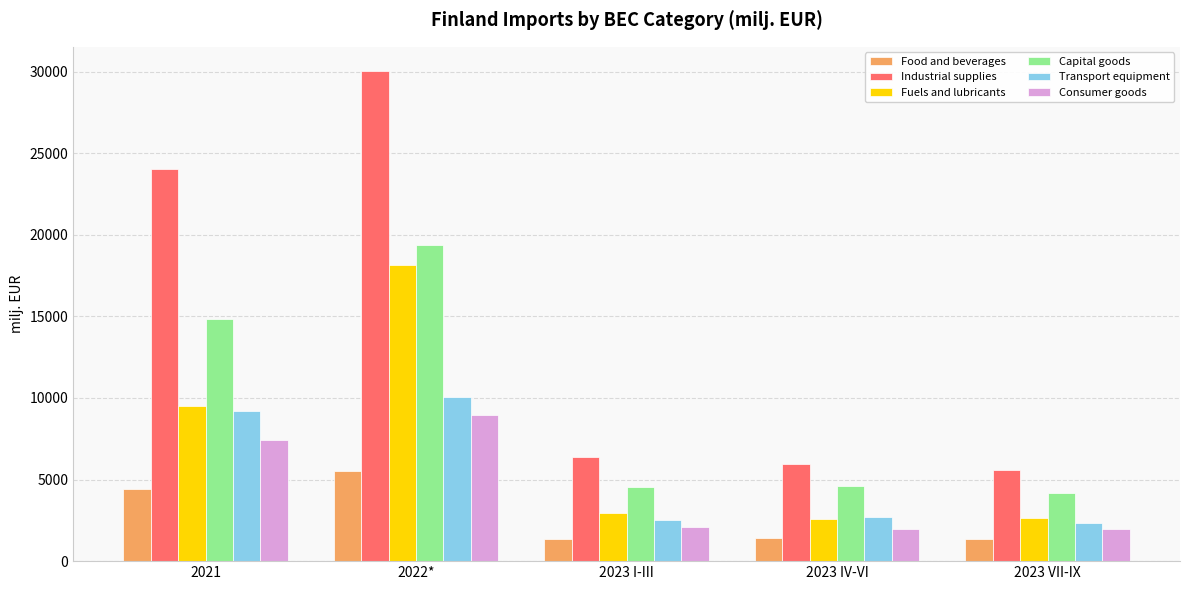

Which series has the widest spread of values?

Industrial supplies